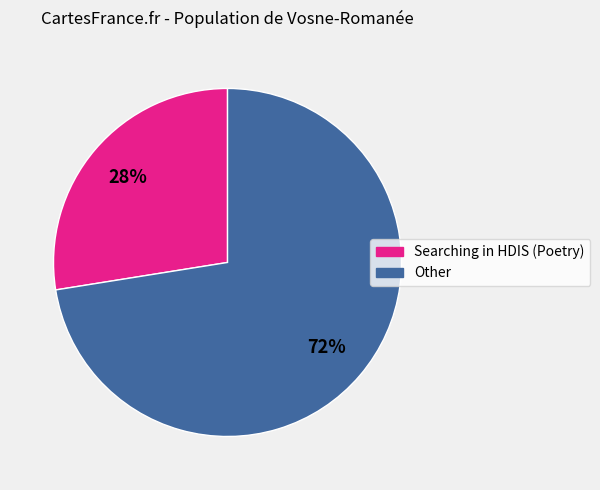

What is the largest slice in the pie chart?

Other